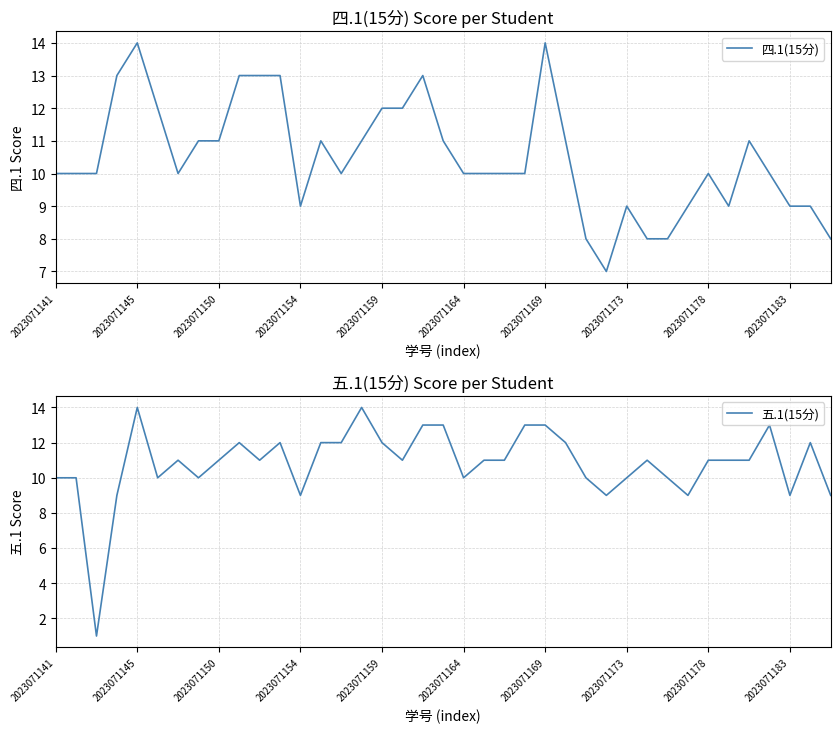

What are all the series names shown in the legend?

四.1(15分), 五.1(15分)